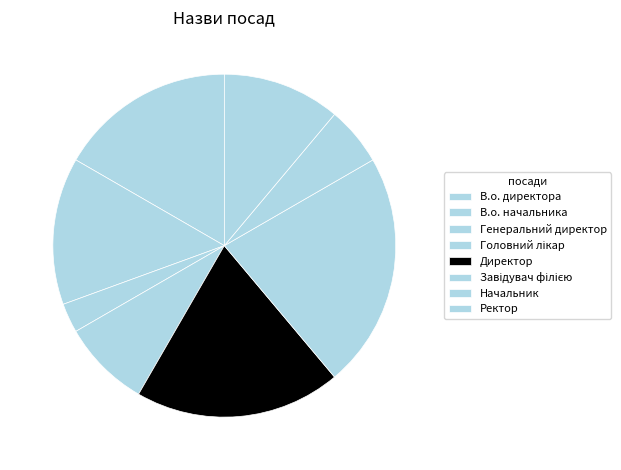

Does any single category account for the majority?

No